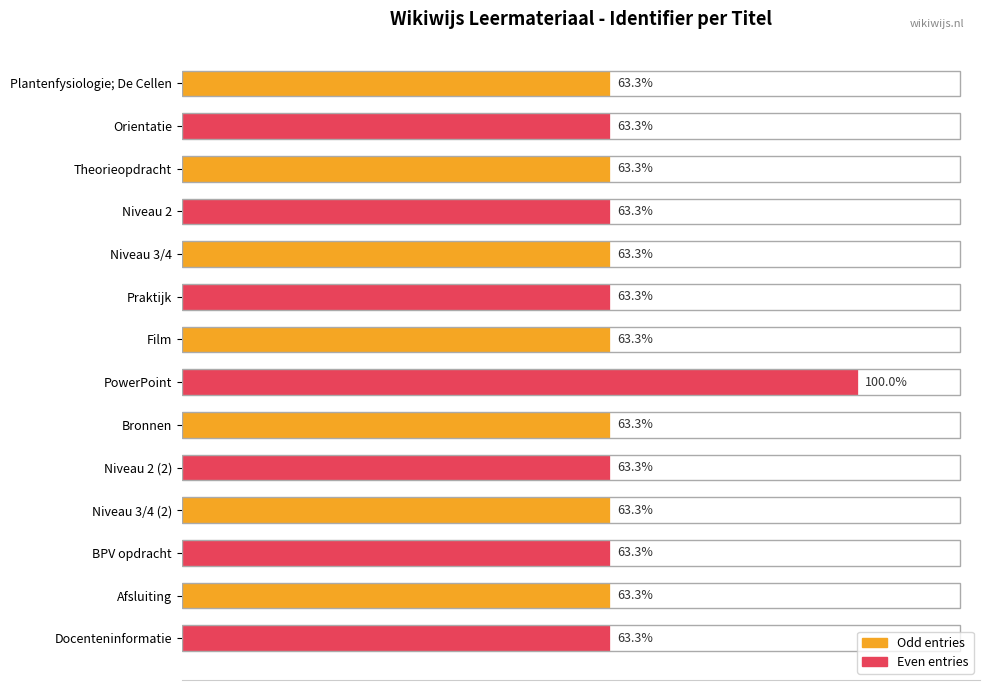

Does the chart contain any negative values?

No